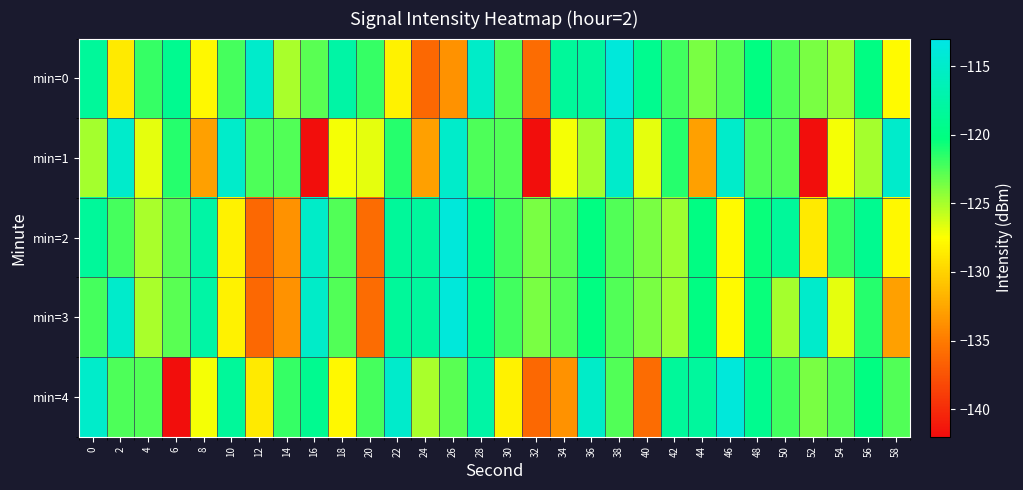

Reading right to left, what are all the values shown in this chart?

min=0: 58=-127.8	56=-120.0	54=-124.8	52=-123.7	50=-122.6	48=-120.1	46=-122.7	44=-123.7	42=-122.1	40=-119.2	38=-113.8	36=-118.1	34=-118.4	32=-135.9	30=-122.5	28=-115.1	26=-133.6	24=-136.2	22=-128.2	20=-121.8	18=-117.6	16=-122.8	14=-125.0	12=-114.9	10=-122.3	8=-127.9	6=-119.0	4=-121.8	2=-128.7	0=-118.4
min=1: 58=-114.8	56=-125.0	54=-127.2	52=-141.8	50=-122.6	48=-122.5	46=-115.0	44=-132.9	42=-121.3	40=-126.7	38=-114.8	36=-125.0	34=-127.2	32=-141.8	30=-122.6	28=-122.5	26=-115.0	24=-132.9	22=-121.3	20=-126.7	18=-127.2	16=-141.8	14=-122.6	12=-122.5	10=-115.0	8=-132.9	6=-121.3	4=-126.7	2=-114.8	0=-125.0
min=2: 58=-127.9	56=-119.0	54=-121.8	52=-128.7	50=-118.4	48=-120.5	46=-127.8	44=-120.0	42=-124.8	40=-123.7	38=-122.6	36=-120.1	34=-122.7	32=-123.7	30=-122.1	28=-119.2	26=-113.8	24=-118.1	22=-118.4	20=-135.9	18=-122.5	16=-115.1	14=-133.6	12=-136.2	10=-128.2	8=-117.6	6=-122.8	4=-125.0	2=-122.3	0=-118.4
min=3: 58=-132.9	56=-121.3	54=-126.7	52=-114.8	50=-125.0	48=-120.5	46=-127.8	44=-120.0	42=-124.8	40=-123.7	38=-122.6	36=-120.1	34=-122.7	32=-123.7	30=-122.1	28=-119.2	26=-113.8	24=-118.1	22=-118.4	20=-135.9	18=-122.5	16=-115.1	14=-133.6	12=-136.2	10=-128.2	8=-117.6	6=-122.8	4=-125.0	2=-114.9	0=-122.3
min=4: 58=-122.6	56=-120.1	54=-122.7	52=-123.7	50=-122.1	48=-119.2	46=-113.8	44=-118.1	42=-118.4	40=-135.9	38=-122.5	36=-115.1	34=-133.6	32=-136.2	30=-128.2	28=-117.6	26=-122.8	24=-125.0	22=-114.9	20=-122.3	18=-127.9	16=-119.0	14=-121.8	12=-128.7	10=-118.4	8=-127.2	6=-141.8	4=-122.6	2=-122.5	0=-115.0